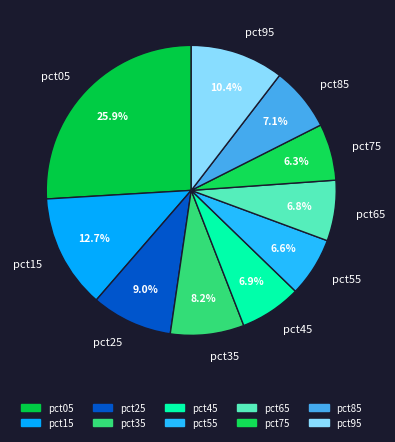

What percentage do pct15 and pct95 together represent?

23.1%